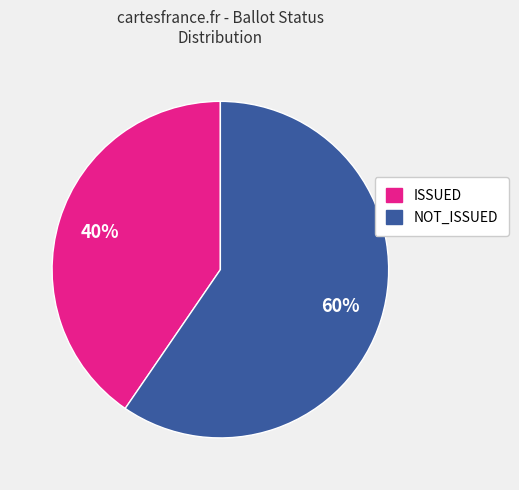

Approximately how many times larger is the value at ISSUED compared to NOT_ISSUED?

0.7